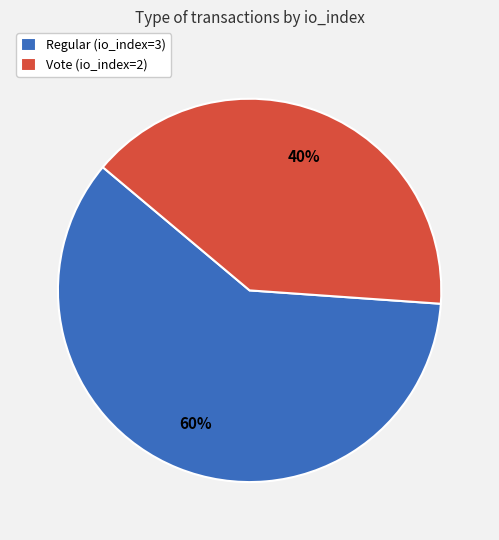

Which category accounts for the majority?

Regular (io_index=3)